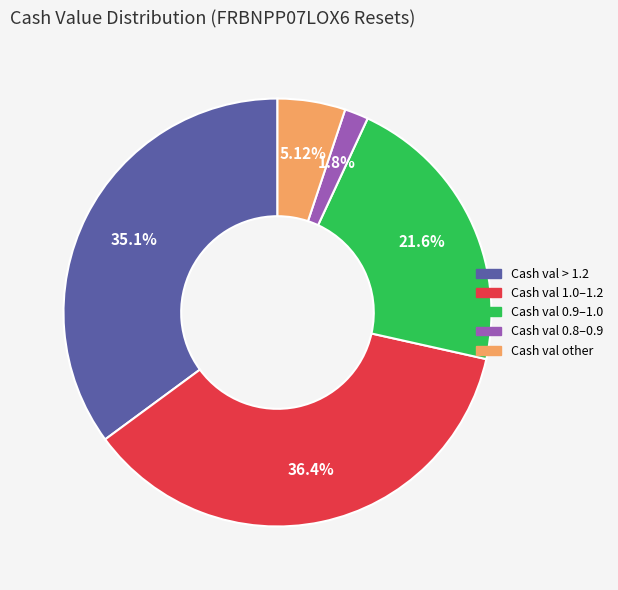

Is there any slice that represents more than half of the pie?

No